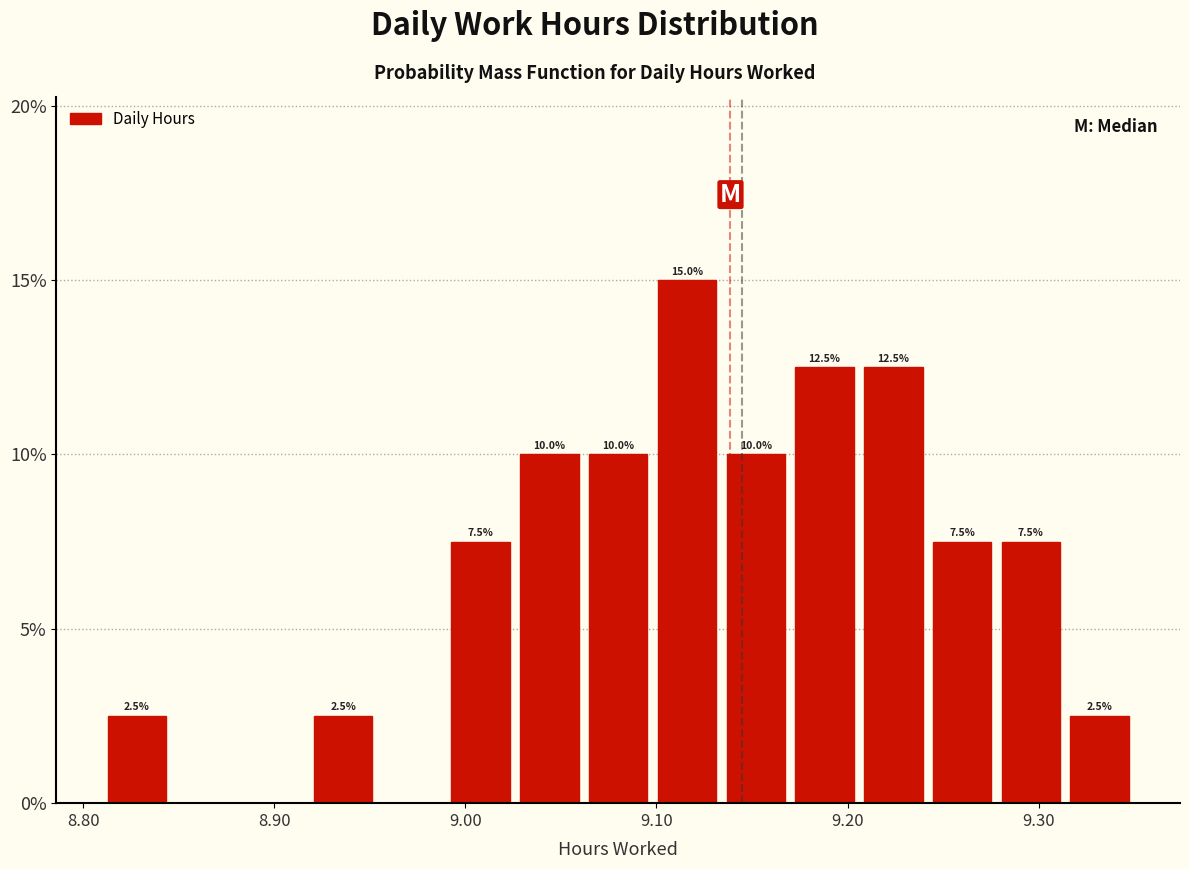

Around what value on the x-axis is the tallest bar? Give the approximate position of its centre, as read against the axis.

9.12